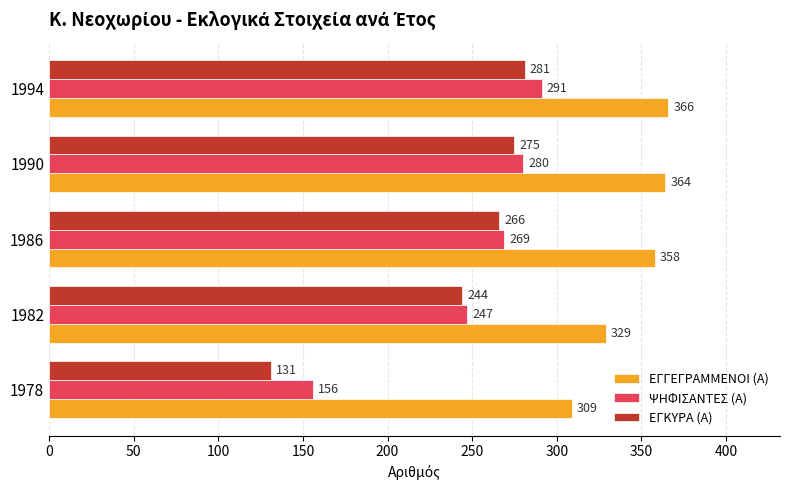

What is the difference between the ΨΗΦΙΣΑΝΤΕΣ (Α) values at 1990 and 1982?

33